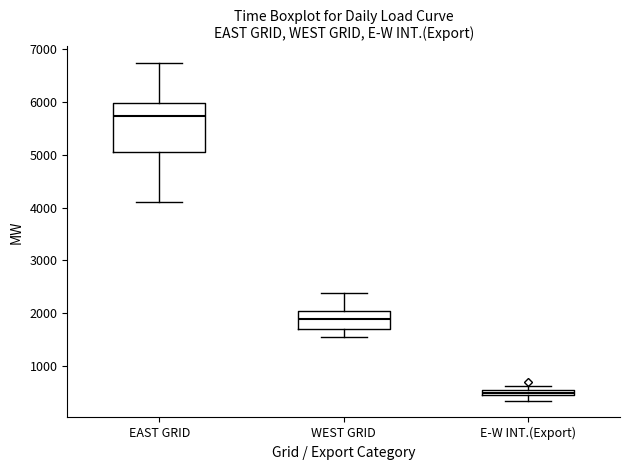

Comparing the boxes themselves (not the whiskers), which one is the tallest?

EAST GRID